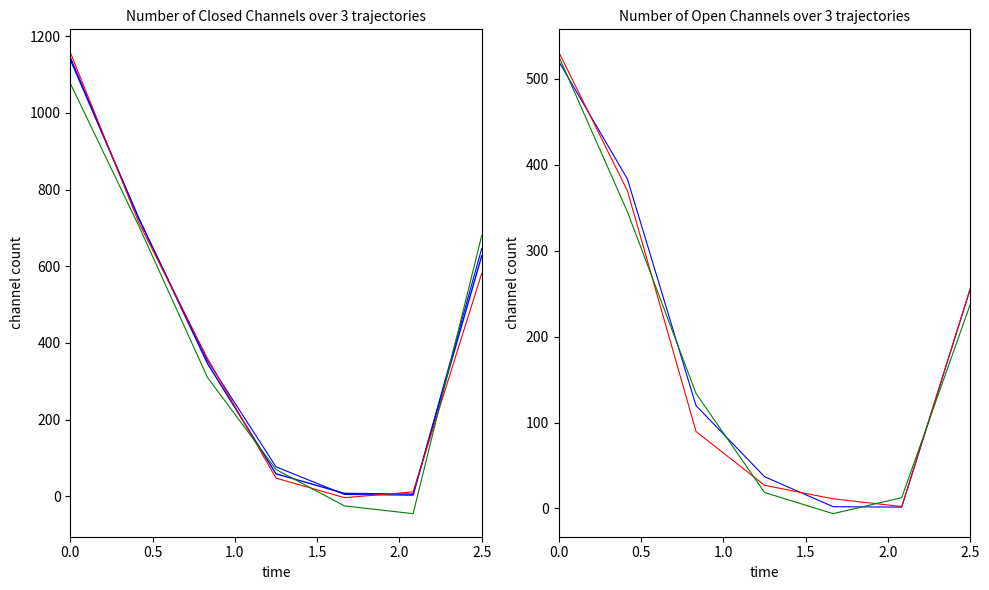

Does the chart display data point markers on the line(s)?

No